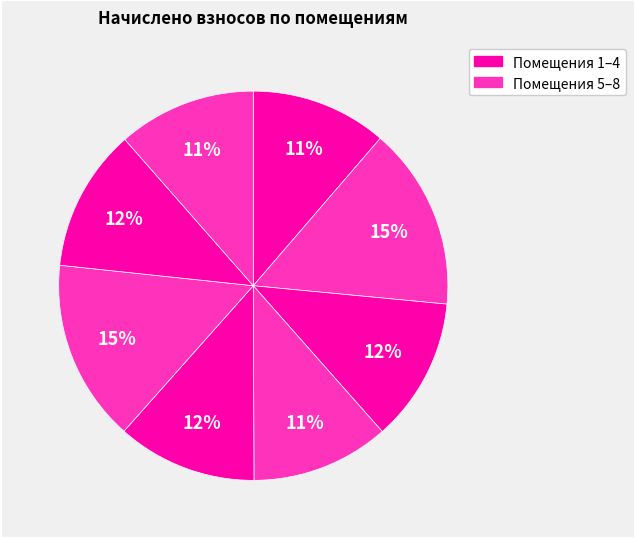

Count the number of slices in the pie.

8